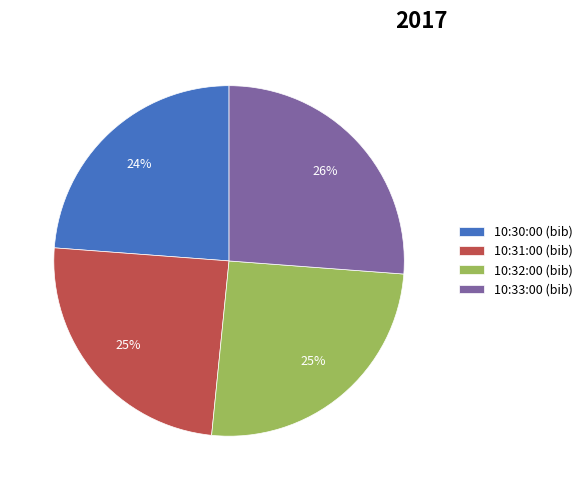

To the nearest percent, what portion does 10:30:00 represent?

24%